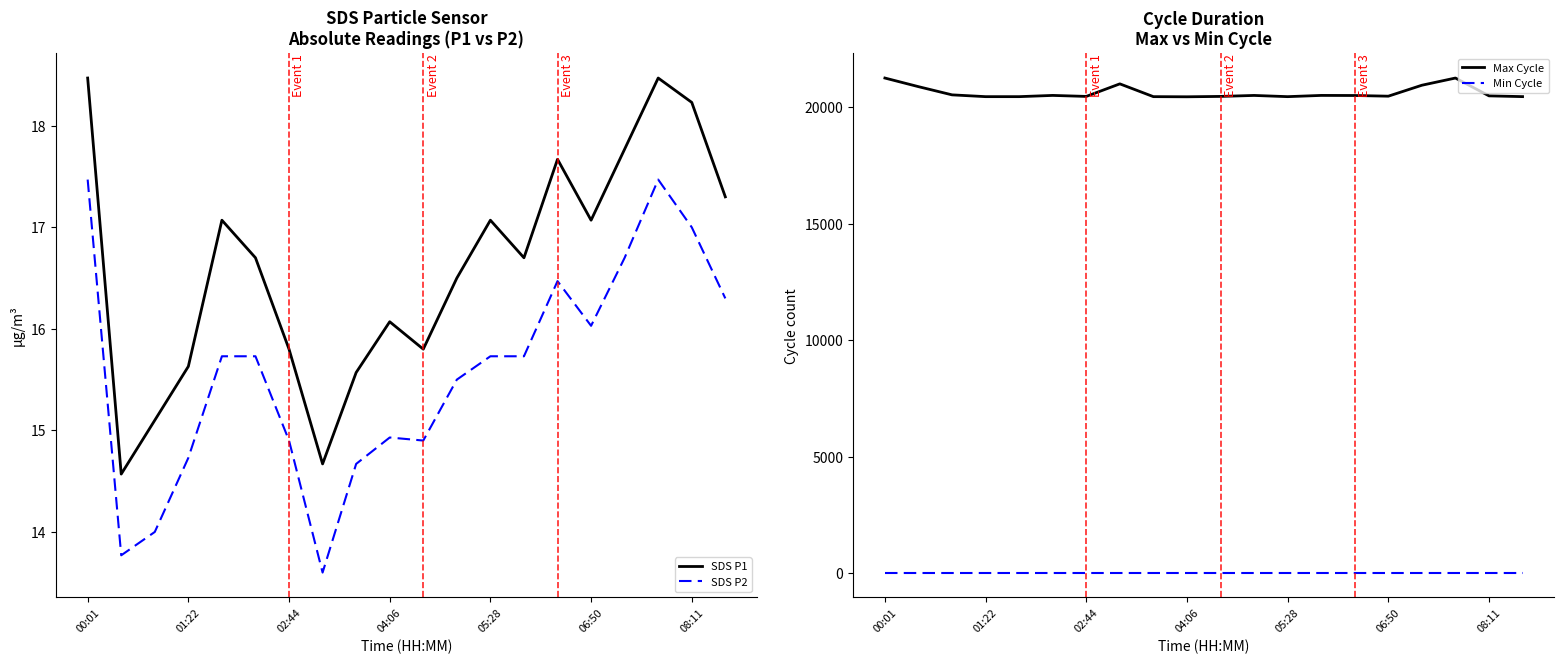

Which series has the largest range (max minus min)?

Max Cycle